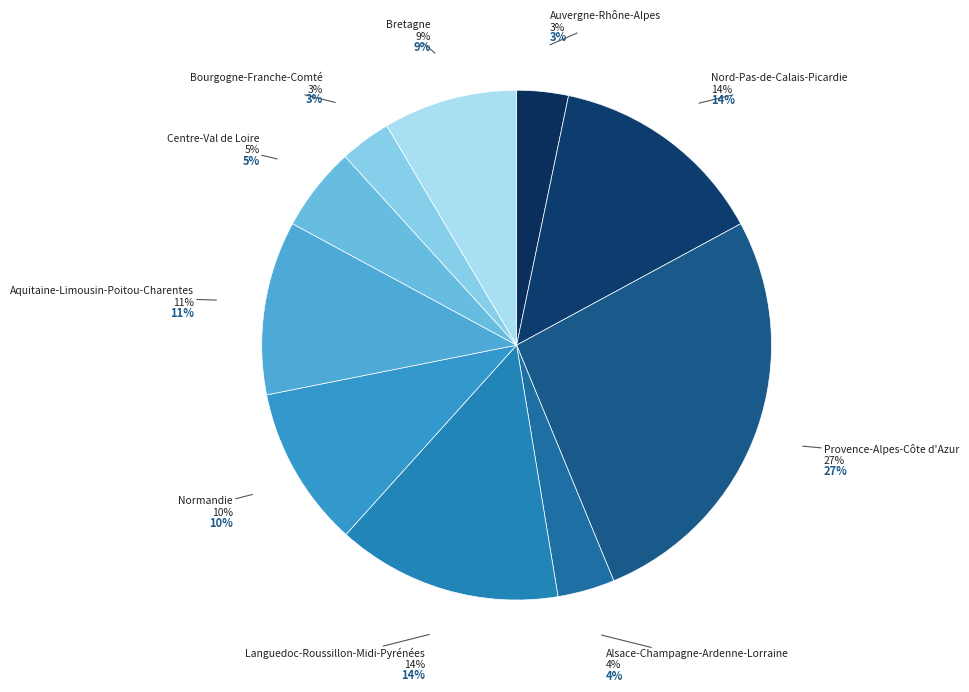

Between Aquitaine-Limousin-Poitou-Charentes and Alsace-Champagne-Ardenne-Lorraine, which is larger?

Aquitaine-Limousin-Poitou-Charentes